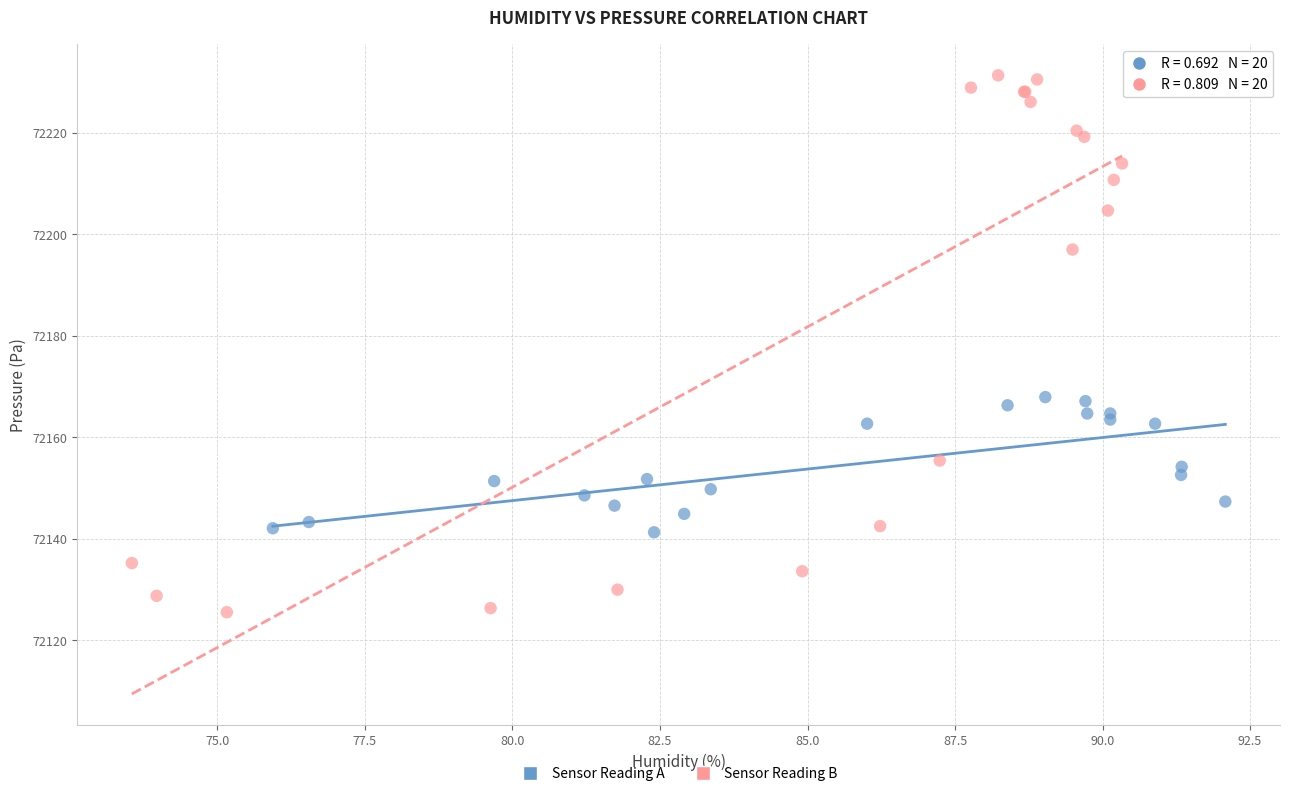

Which series reaches the maximum Y coordinate?

Sensor Reading B